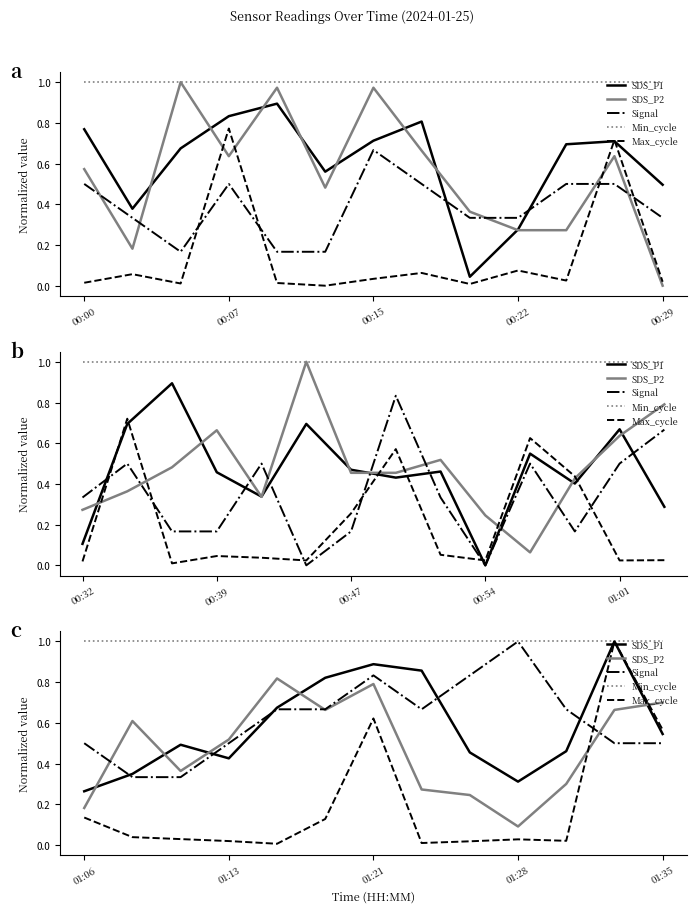

What is the difference between the maximum and minimum values in the Max_cycle series?

1.0